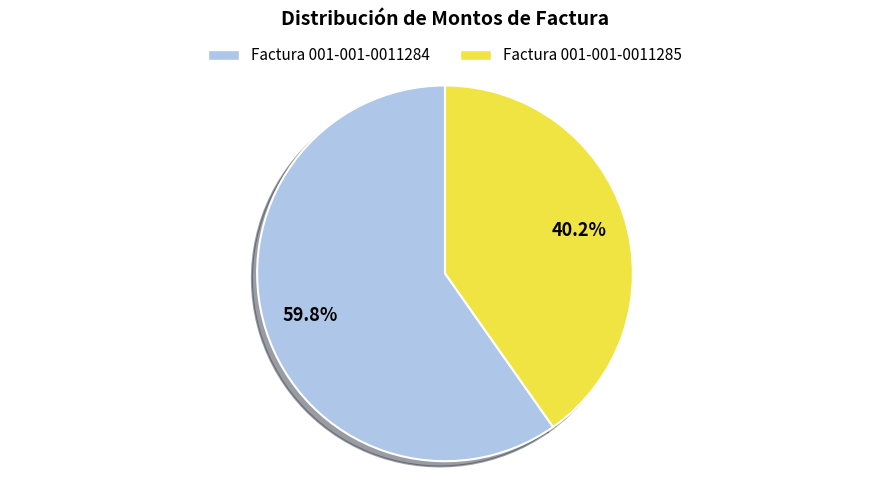

What percentage is NOT represented by Factura 001-001-0011284?

40.2%